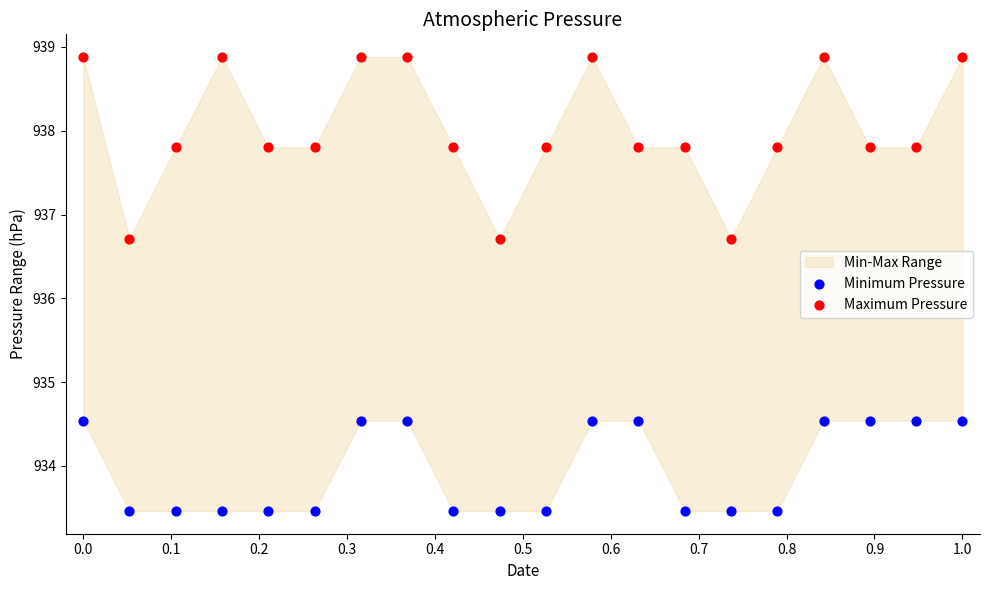

Which series has the largest Y range (max minus min)?

Maximum Pressure